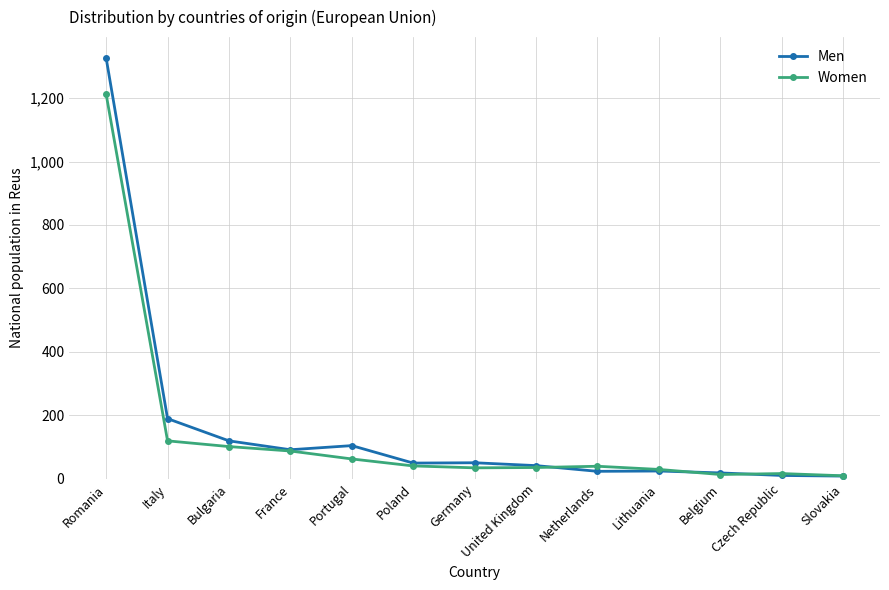

At how many categories does at least one series exceed 67?

5